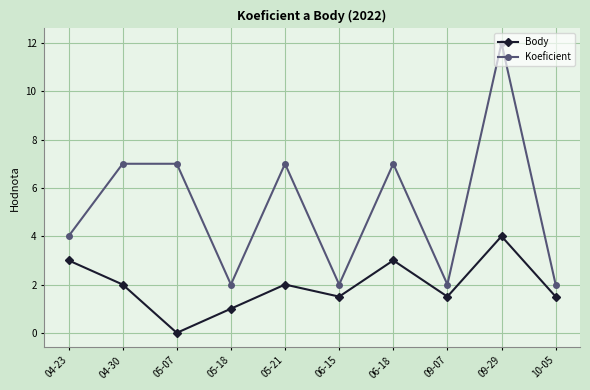

Does the chart display data point markers on the line(s)?

Yes